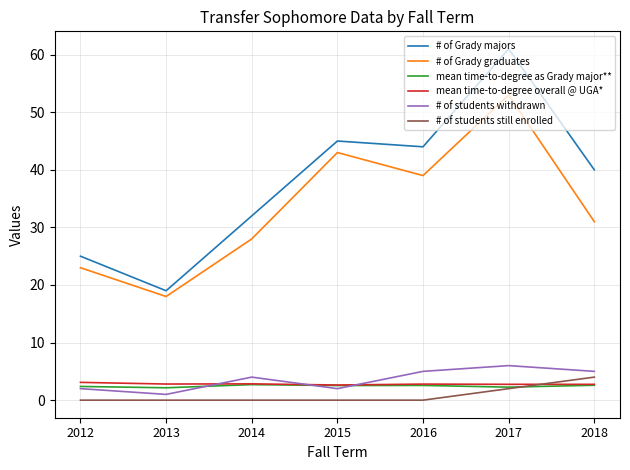

What is the sum of the # of students withdrawn values at 2013 and 2018?

6.0